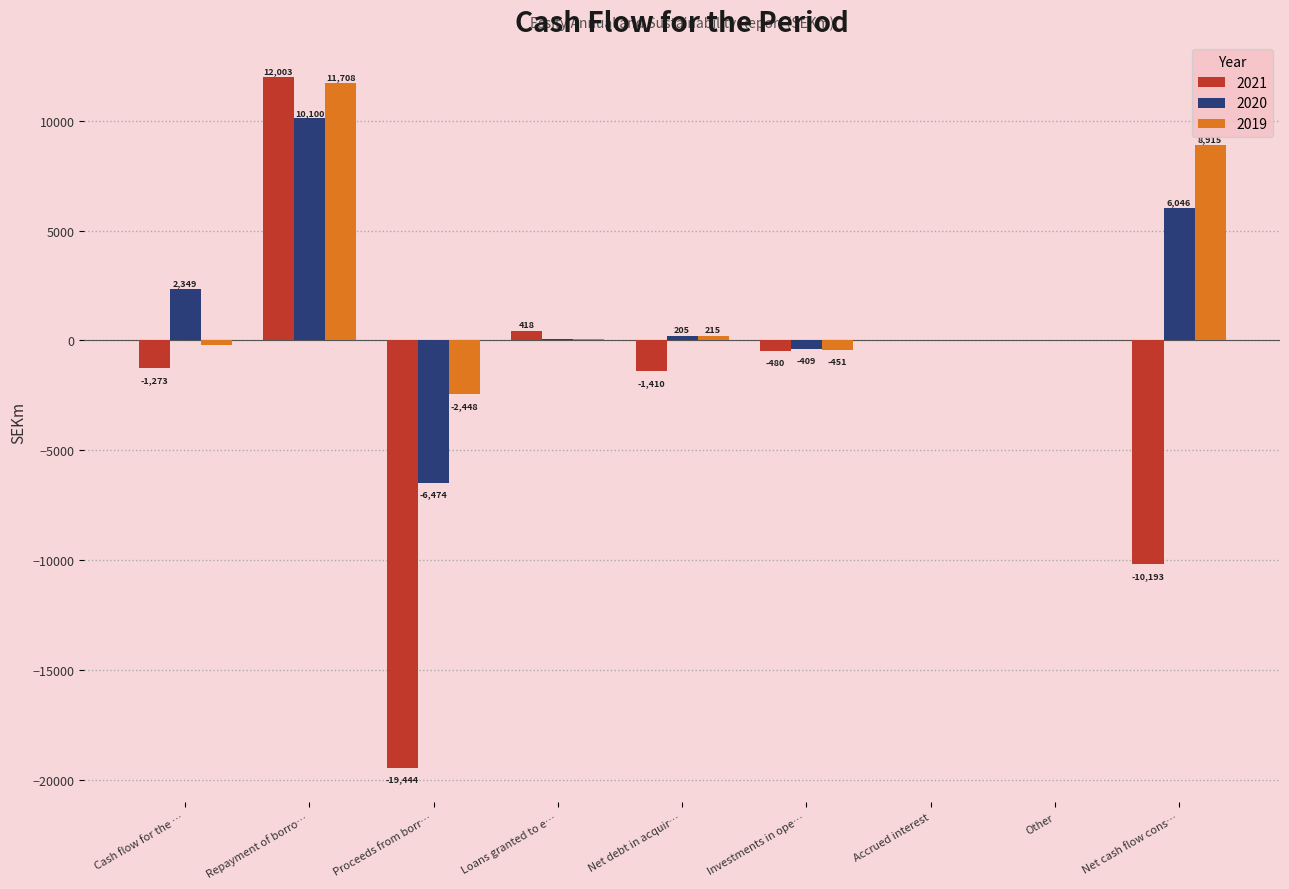

What is the maximum value shown in the chart?

12003